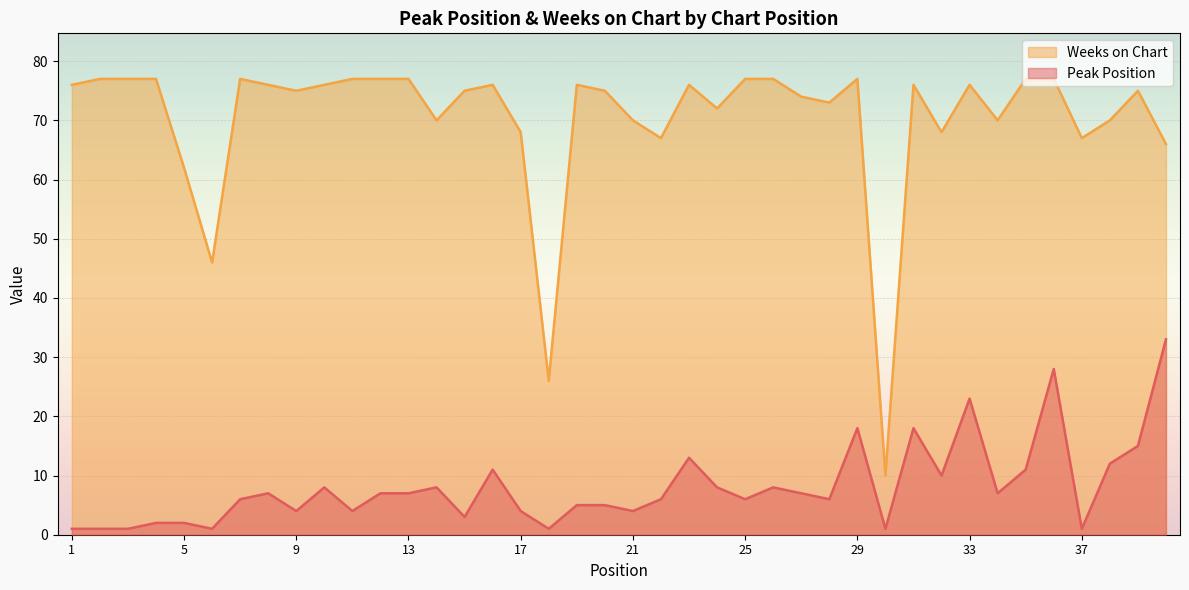

How many lines are shown in the chart?

2